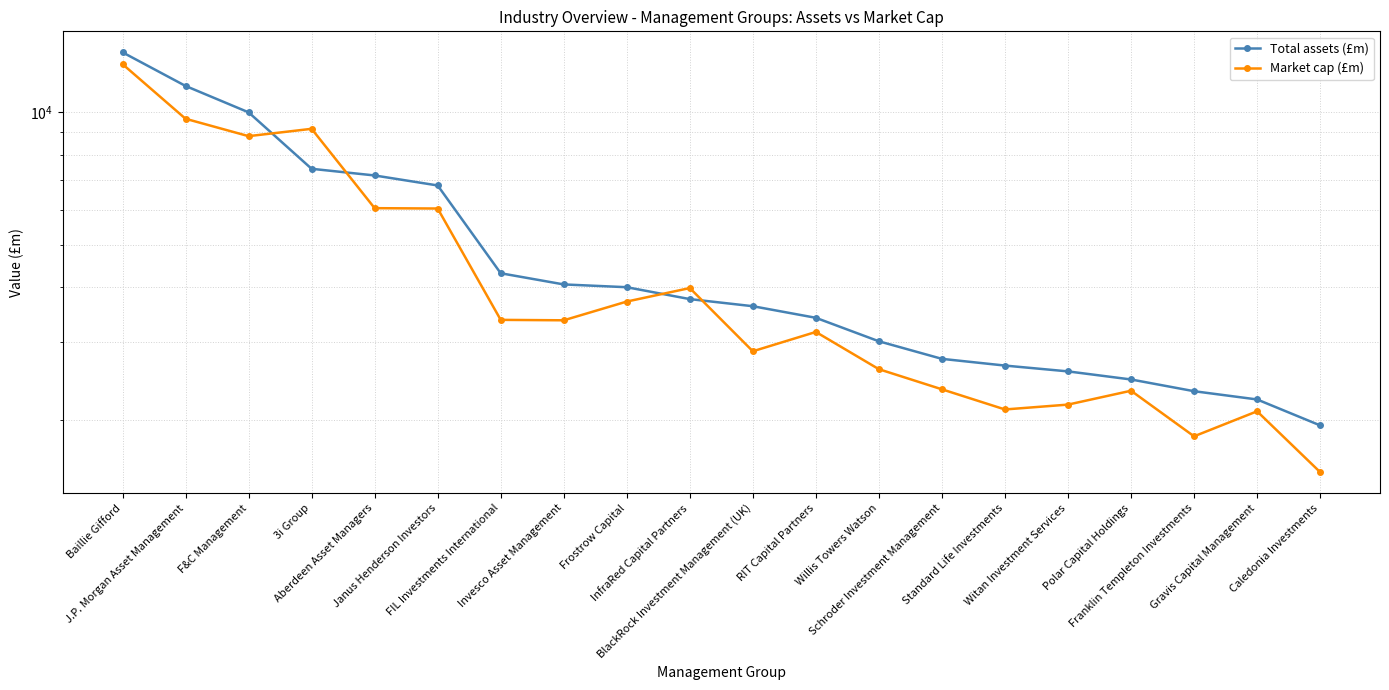

At which label is Total assets (£m) closest to 7800?

3i Group